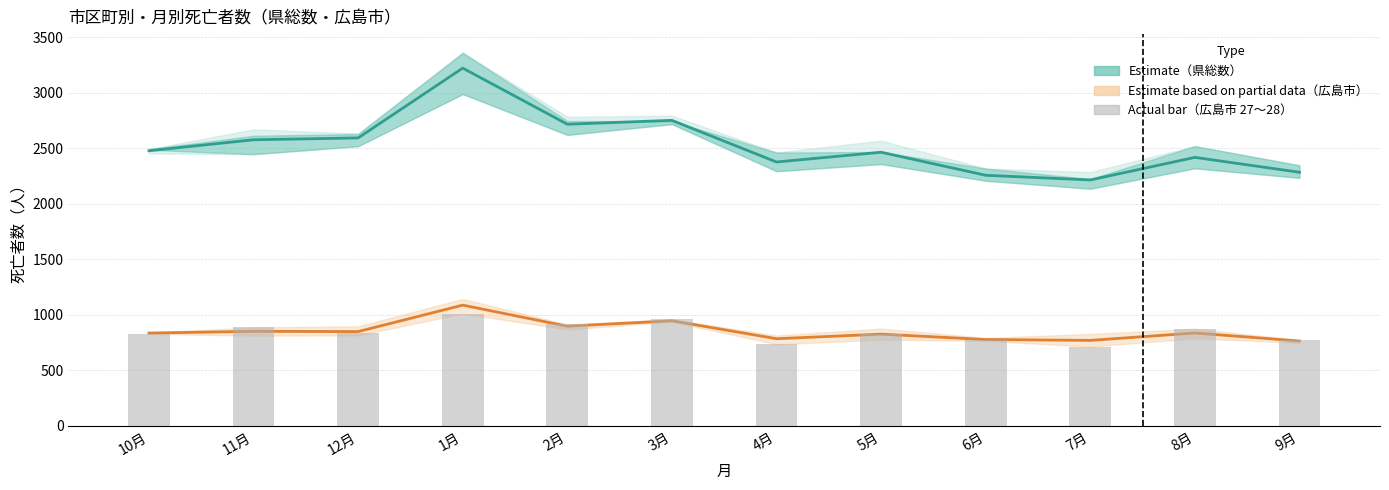

What is the difference between the second highest and second lowest values in the 広島市 27.10～28.9 series?

223.0